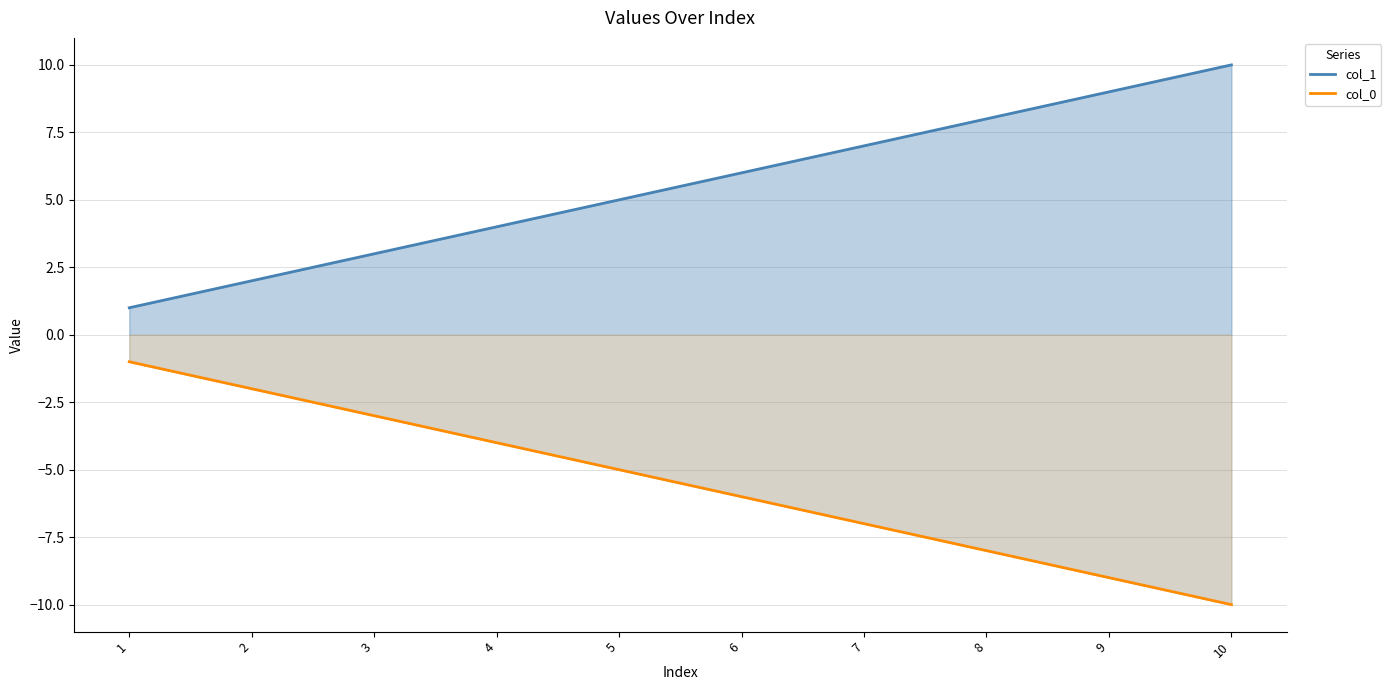

What is the sum of all col_0 values?

-55